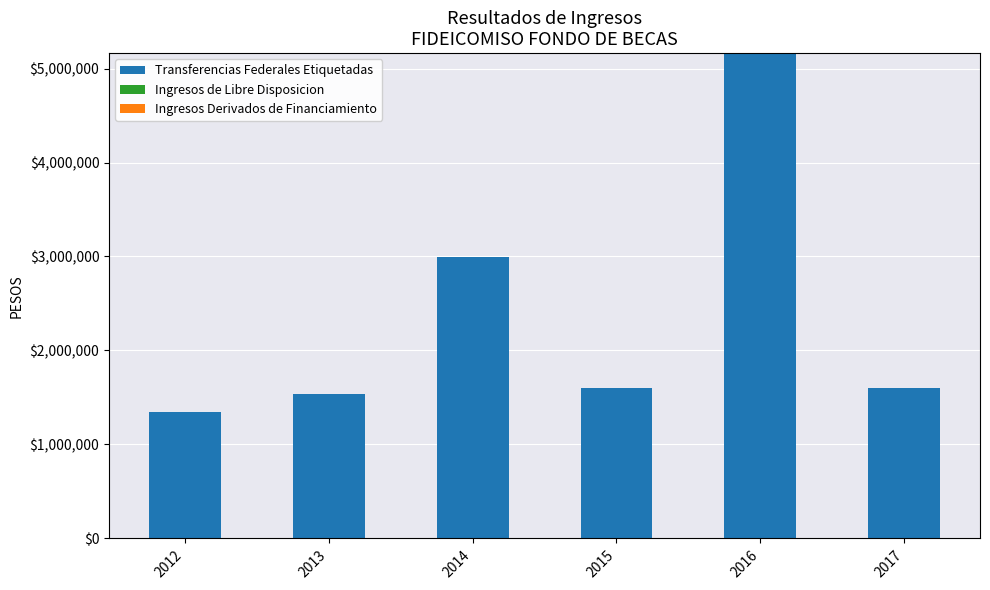

Approximately how many times larger is the value at 2015 compared to 2014?

0.5